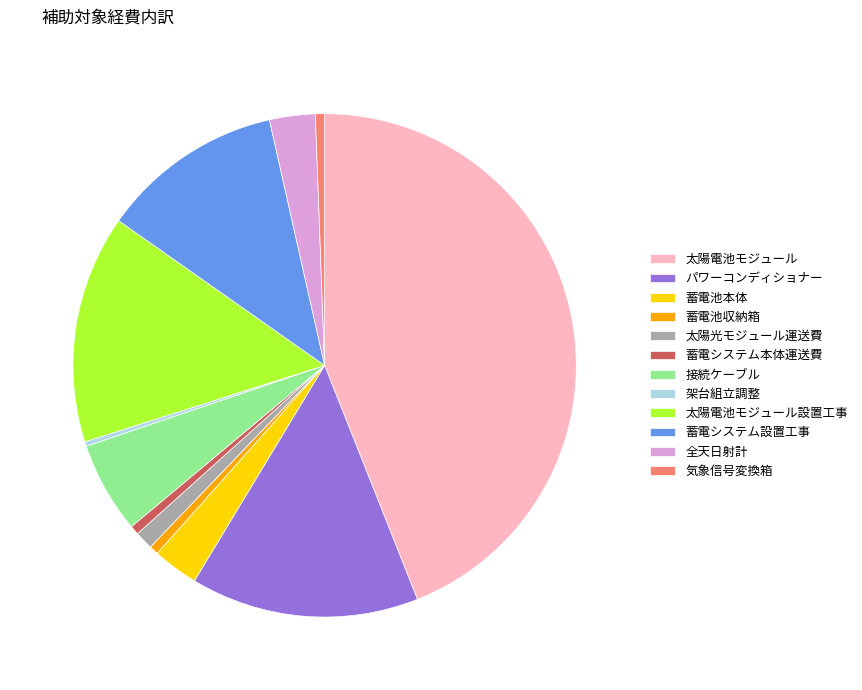

Which slice is the largest?

太陽電池モジュール